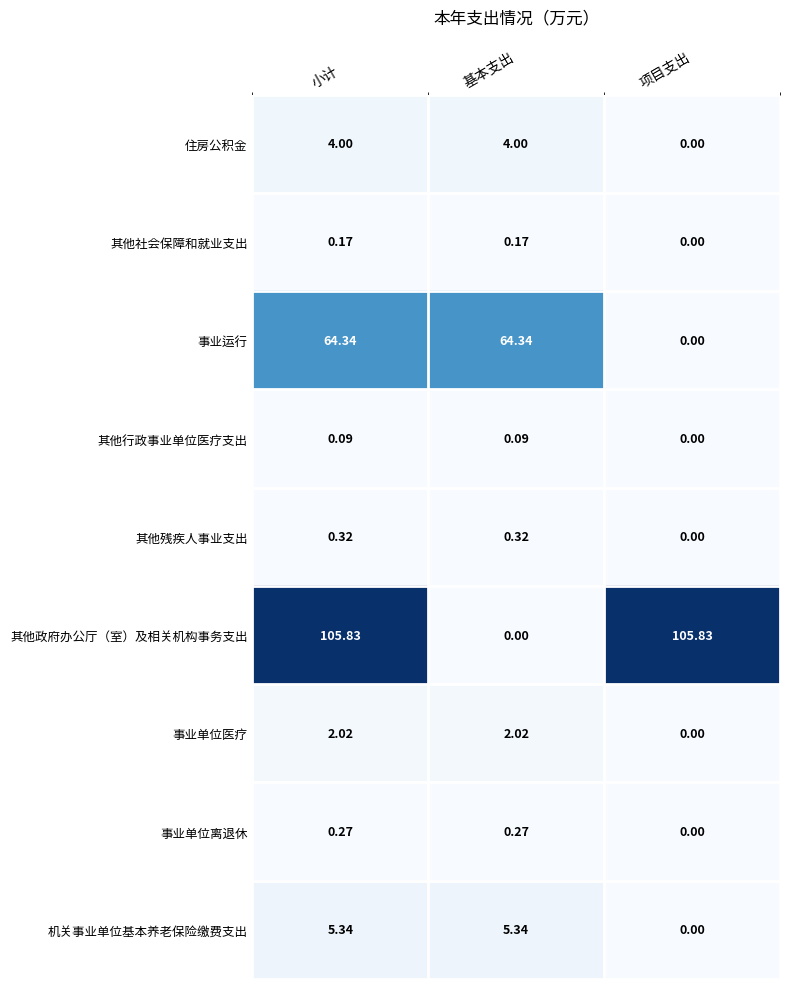

Rank the series by their maximum value, from lowest to highest.

其他行政事业单位医疗支出, 其他社会保障和就业支出, 事业单位离退休, 其他残疾人事业支出, 事业单位医疗, 住房公积金, 机关事业单位基本养老保险缴费支出, 事业运行, 其他政府办公厅（室）及相关机构事务支出